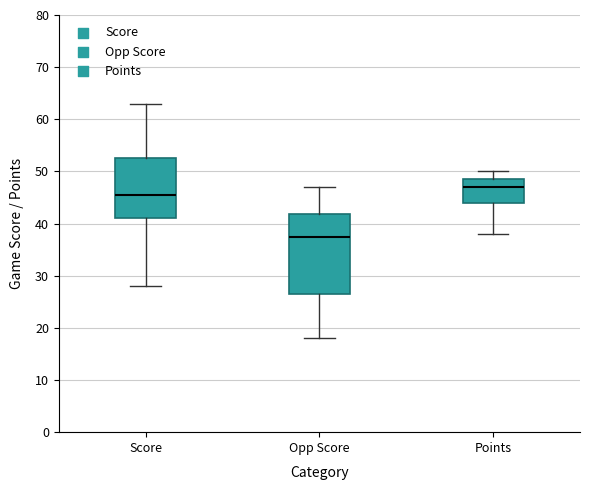

Where is the lower edge of the box for Opp Score on the y-axis? The values are not printed on the chart, so give them approximately, as read against the axis.

27